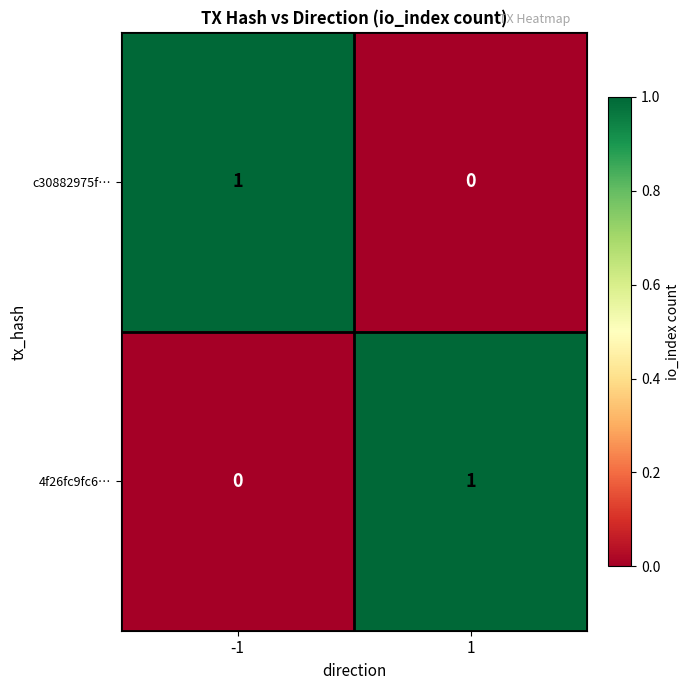

True or false: 4f26fc9fc6… has a value of -1 at -1.

False